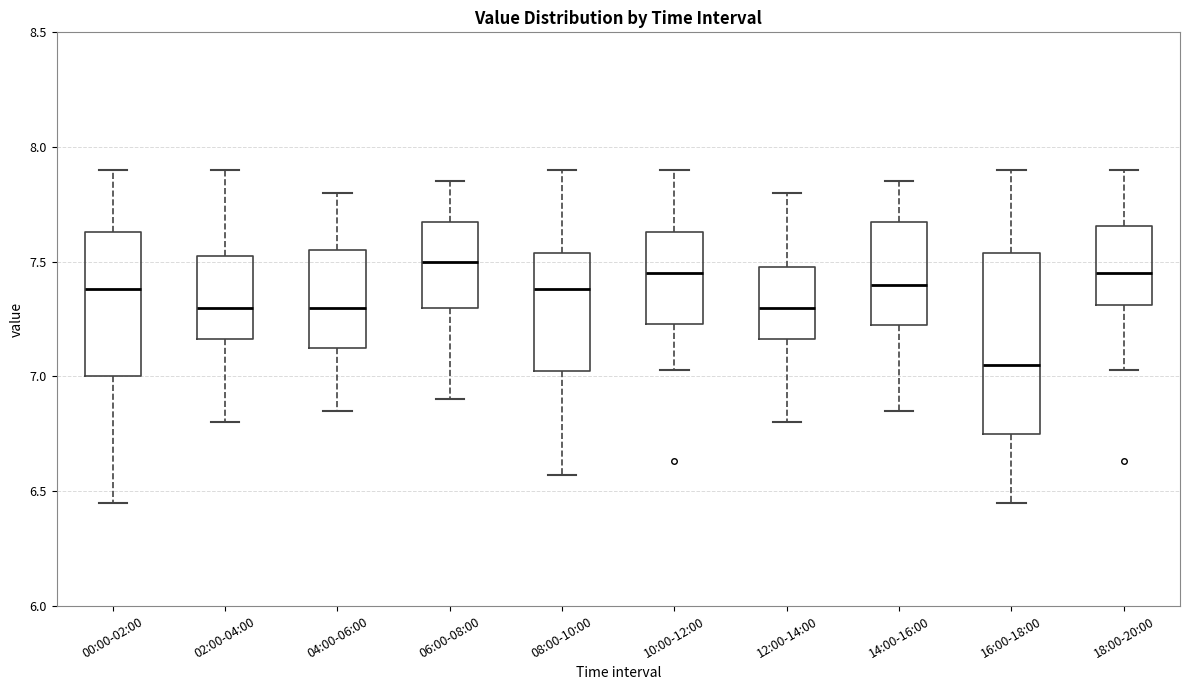

Which box's median line is the lowest?

16:00-18:00